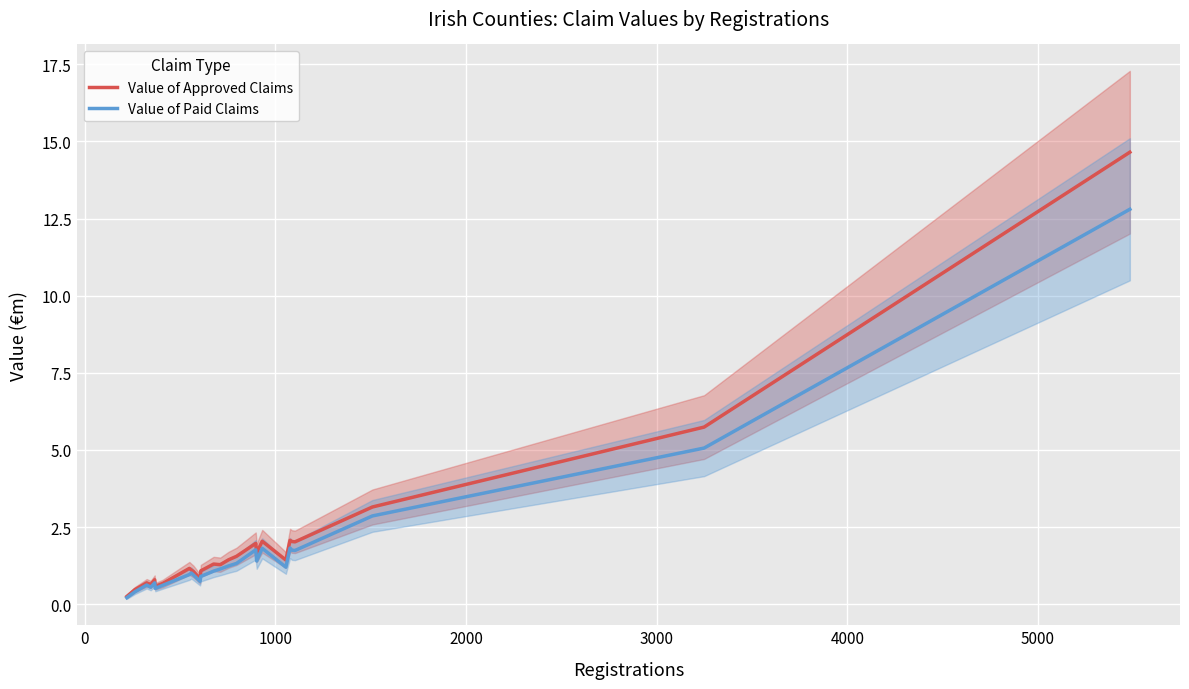

What is the sum of all Value of Approved Claims values?

51.6